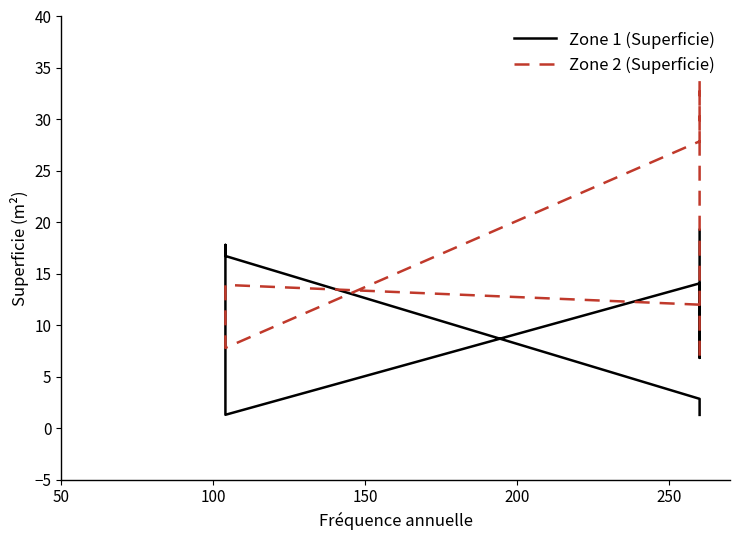

The value of Zone 1 (Superficie) at 200 is 30.4. True or false?

False